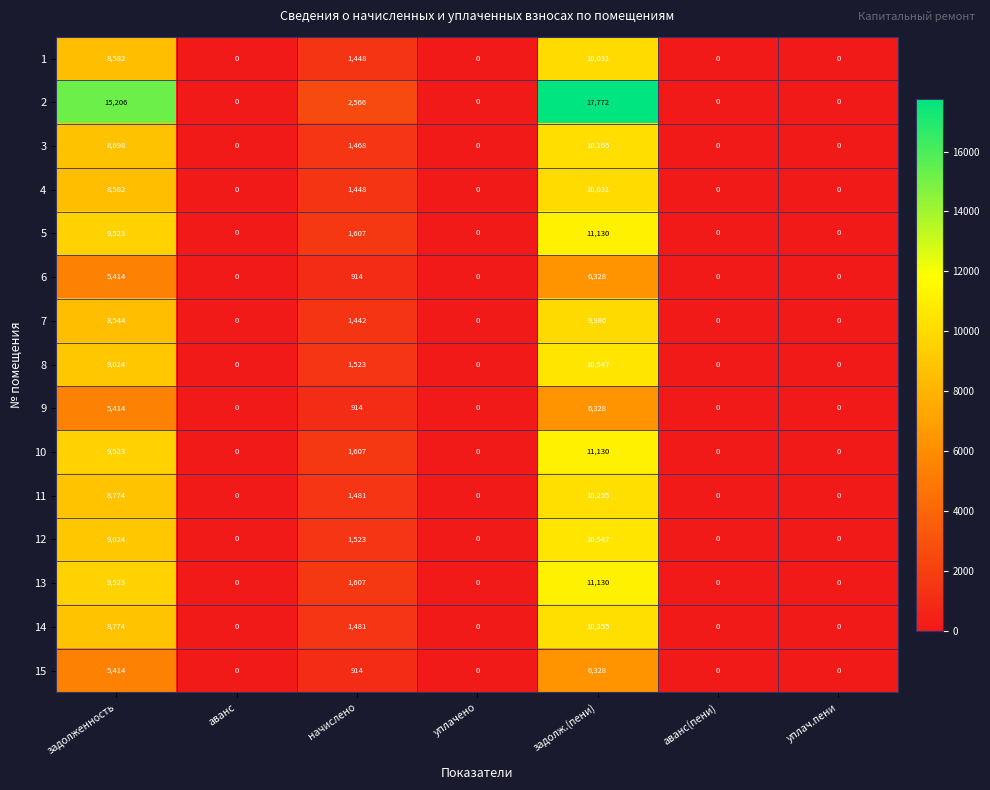

Which series changed the most between уплачено and задолж.(пени)?

2